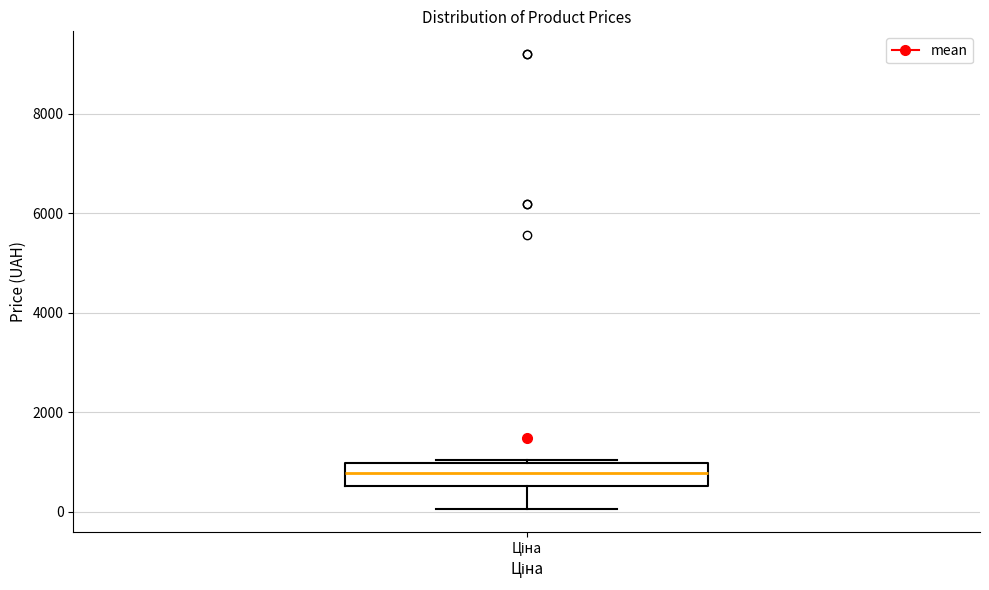

Read this box plot against the y-axis: the position of the median line, the range covered by the box, and the ends of both whiskers. The values are not printed on the chart, so give them approximately, as read against the axis.

median 800, box 600 to 1000, whiskers 0 to 1000 (just above the box's upper edge)